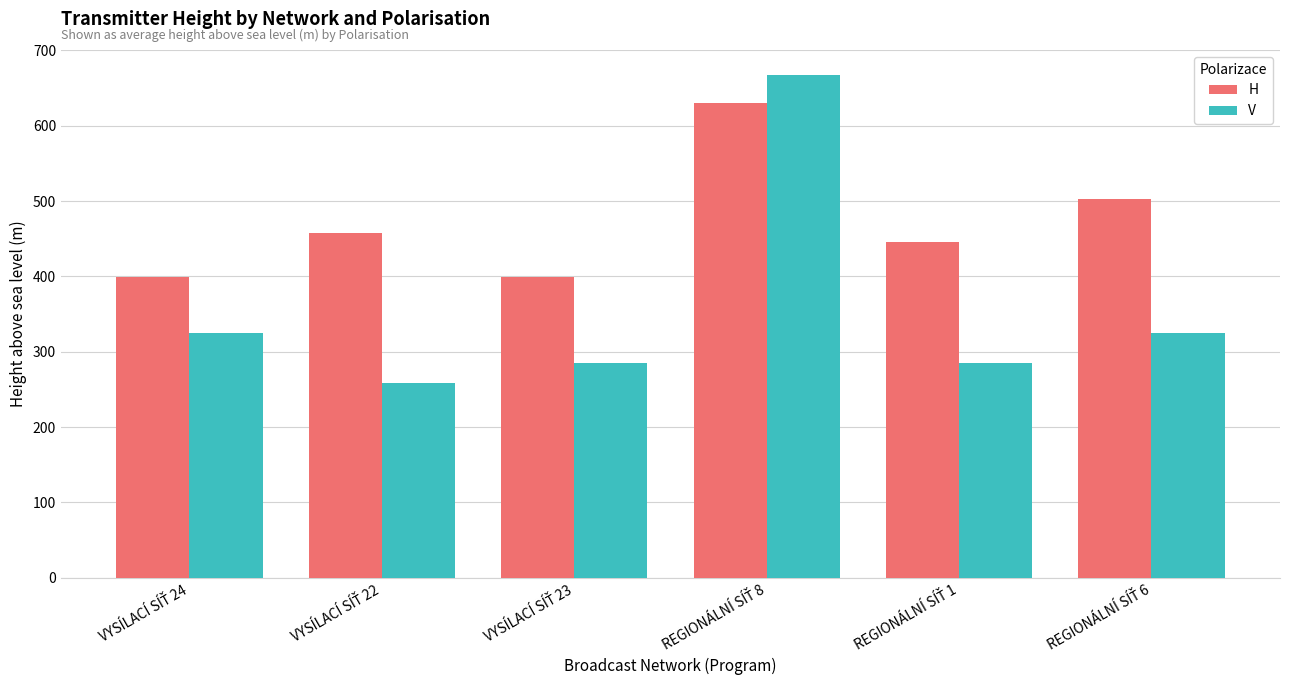

What is the highest value of the V series?

667